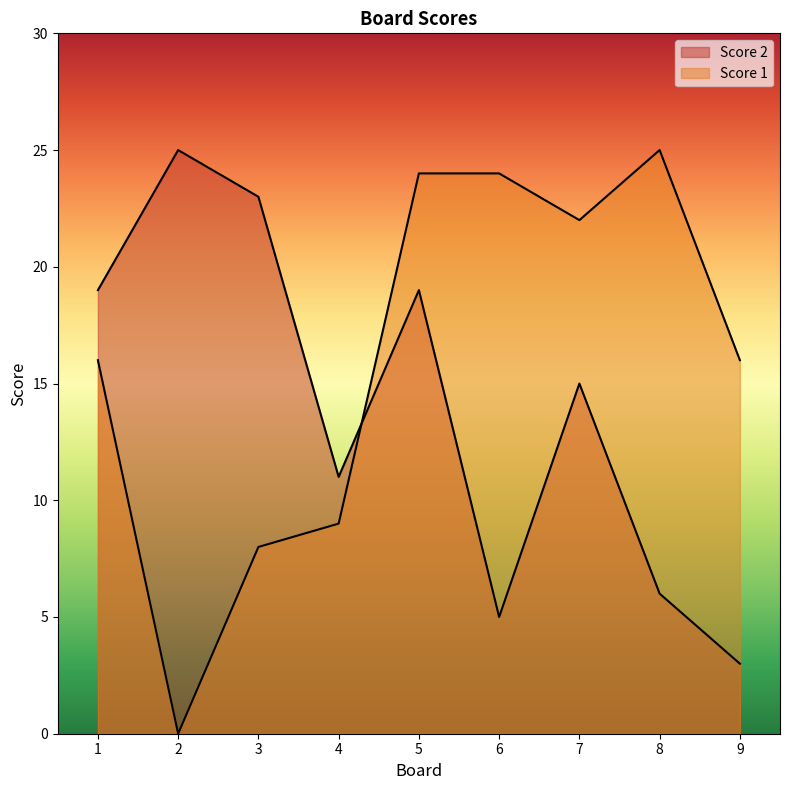

Reading right to left, extract all data points from this chart.

Score 2: 3	6	15	5	19	11	23	25	19
Score 1: 16	25	22	24	24	9	8	0	16